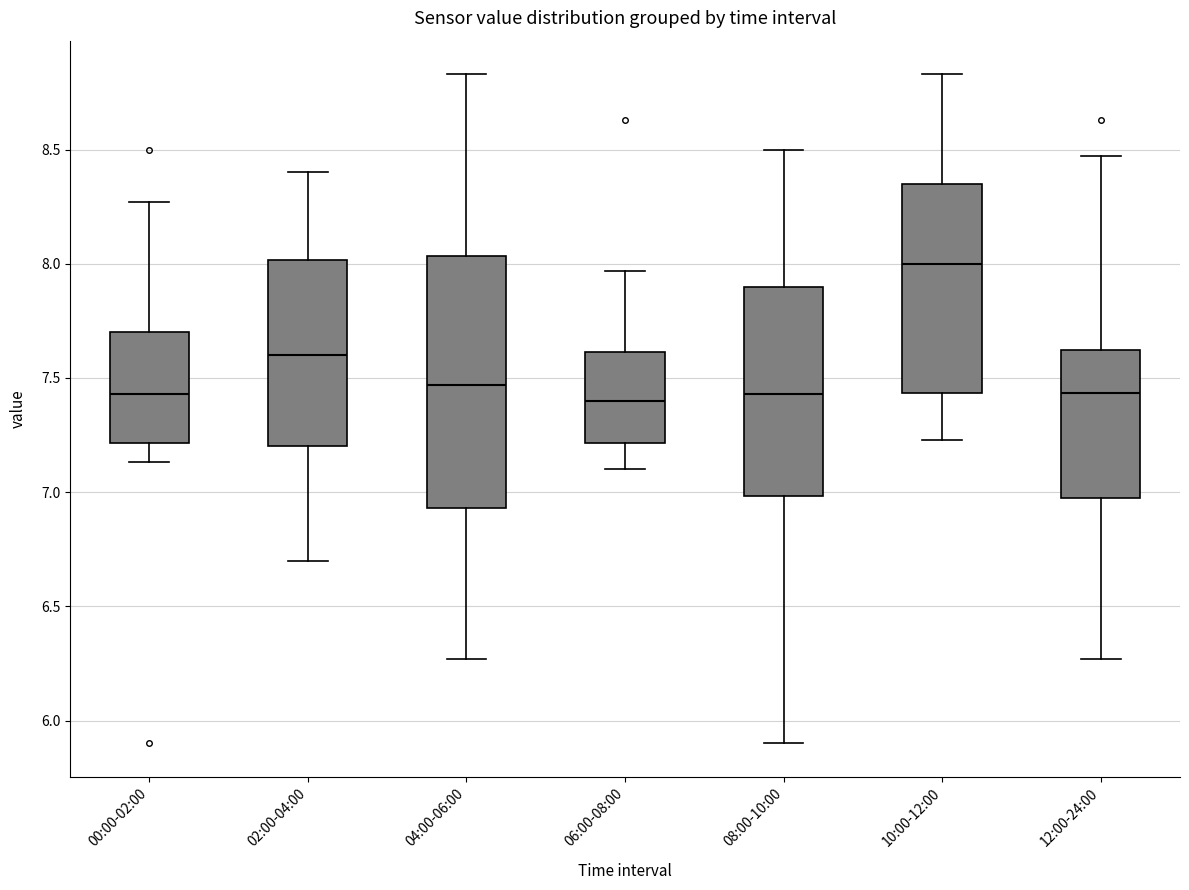

Reading left to right, transcribe this box plot: for each box, give where its median line is, the range the box spans, and where its two whiskers end, as read against the y-axis. The values are not printed on the chart, so give them approximately, as read against the axis.

00:00-02:00: median 7.45, box 7.20 to 7.70, whiskers 7.15 to 8.25
02:00-04:00: median 7.60, box 7.20 to 8.00, whiskers 6.70 to 8.40
04:00-06:00: median 7.45, box 6.95 to 8.05, whiskers 6.25 to 8.85
06:00-08:00: median 7.40, box 7.20 to 7.60, whiskers 7.10 to 7.95
08:00-10:00: median 7.45, box 7.00 to 7.90, whiskers 5.90 to 8.50
10:00-12:00: median 8.00, box 7.45 to 8.35, whiskers 7.25 to 8.85
12:00-24:00: median 7.45, box 6.95 to 7.60, whiskers 6.25 to 8.45